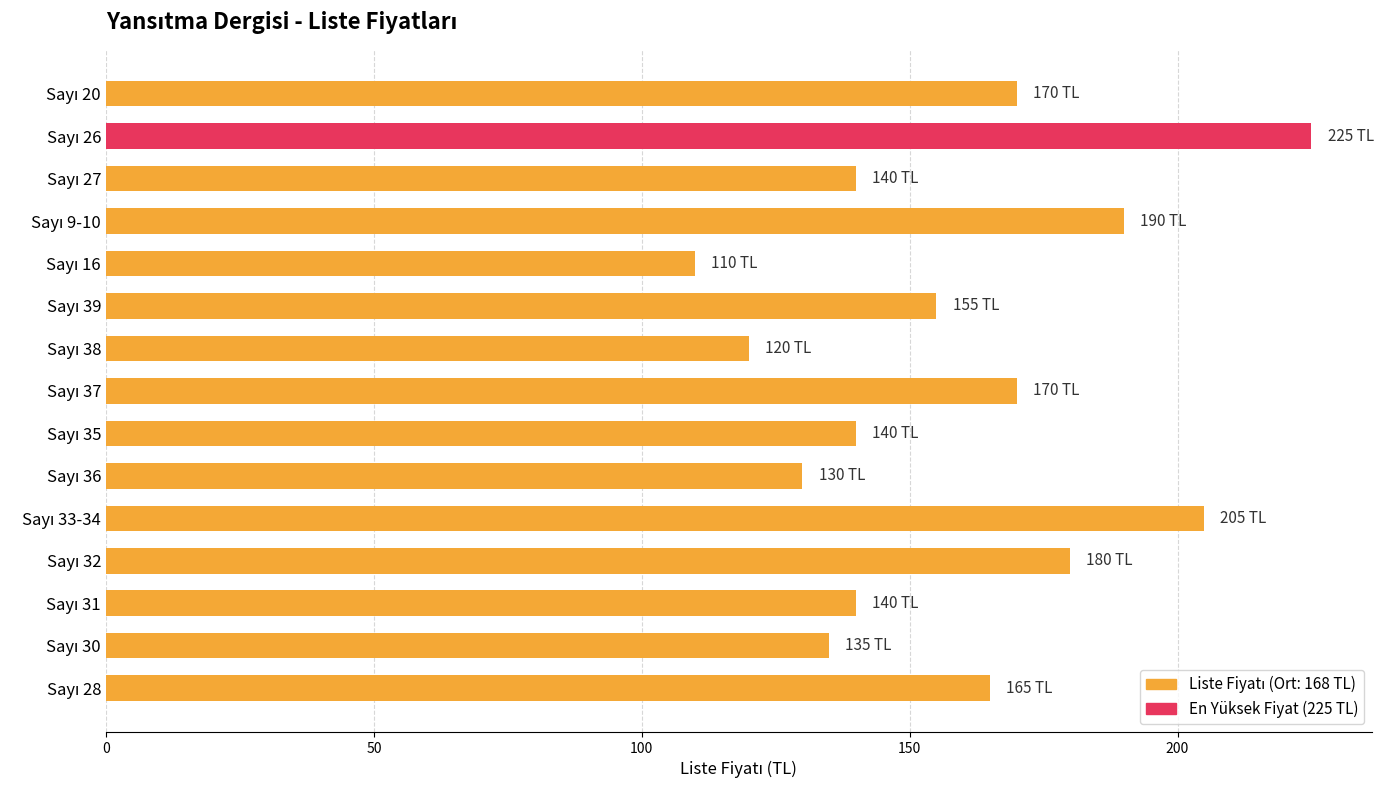

What is the value of the 6th bar from the top?

155